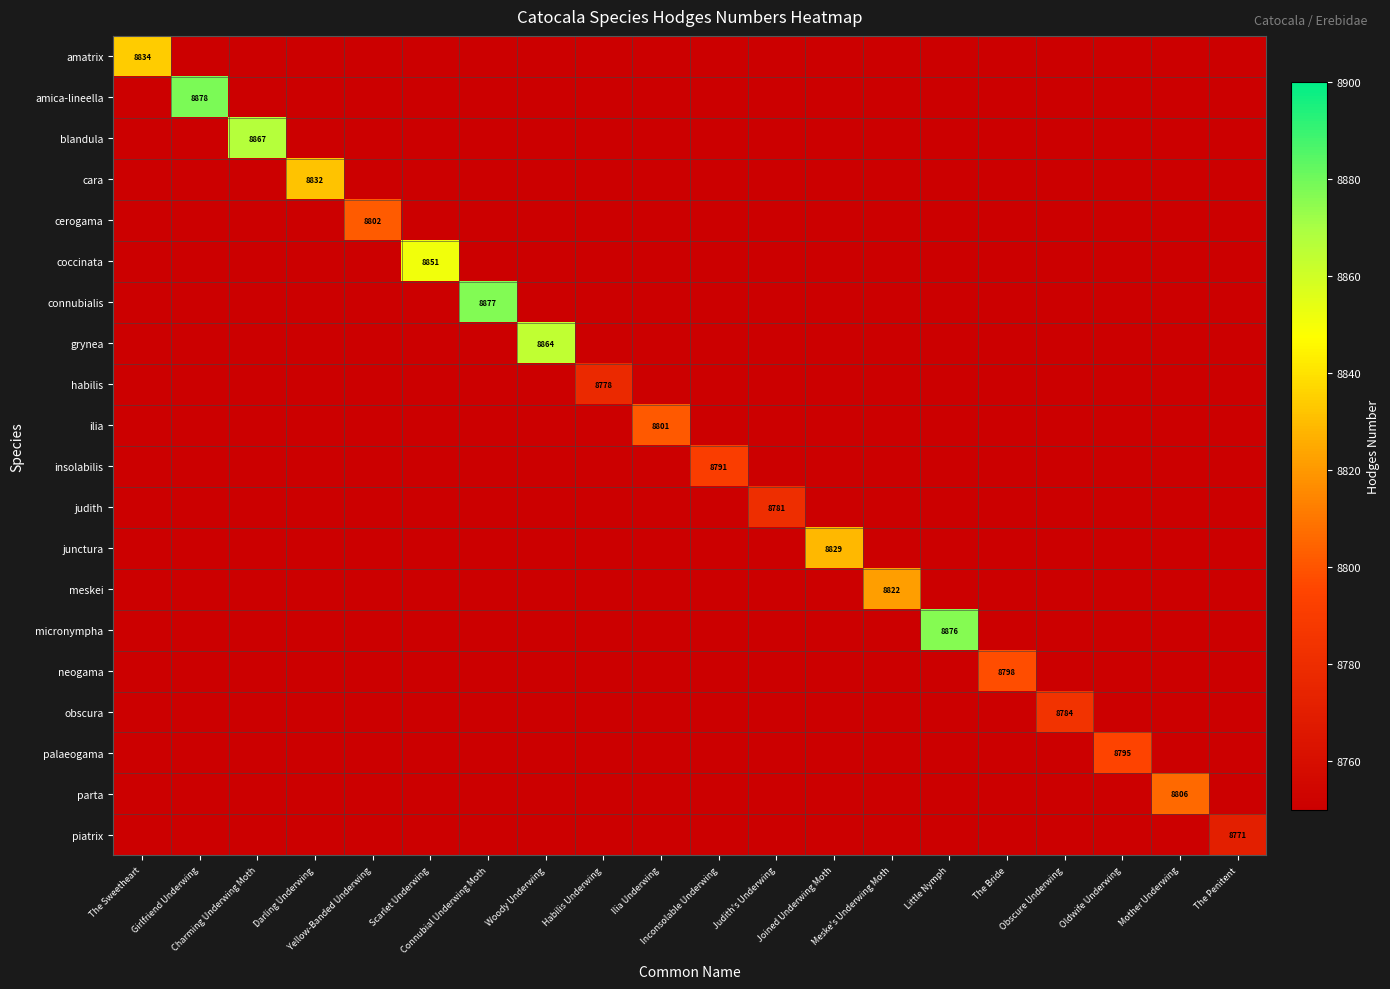

What is the difference between the maximum and minimum values in the amica-lineella series?

128